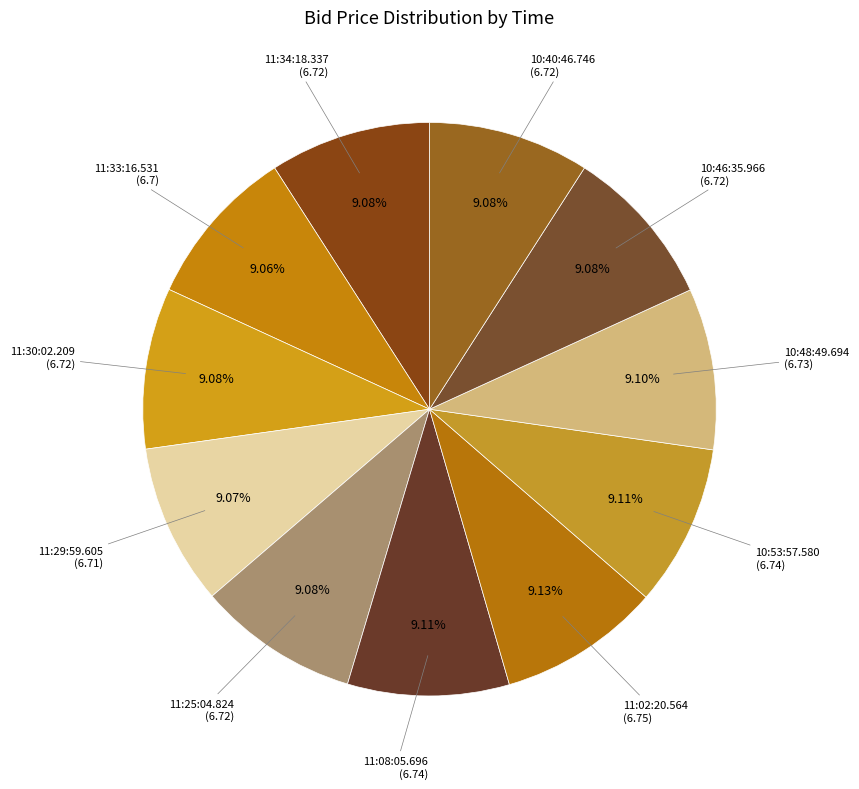

How many segments does this pie chart have?

11